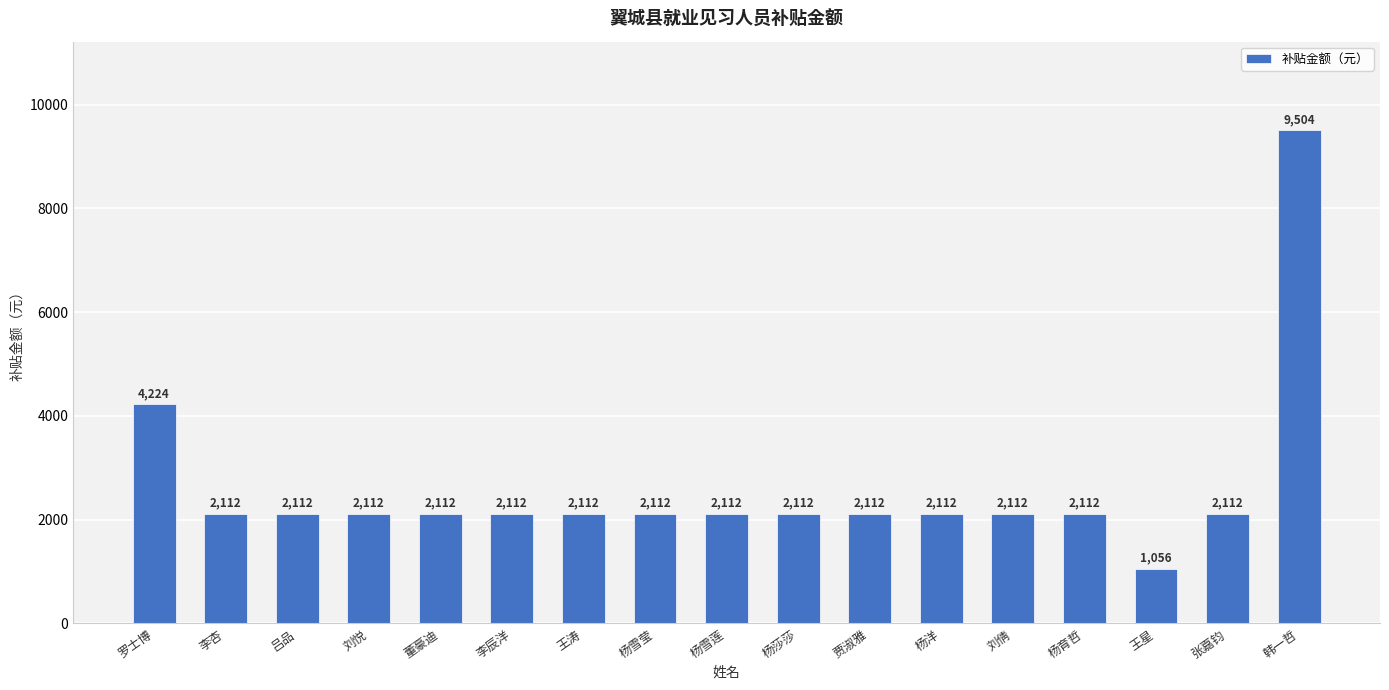

The value at 董豪迪 is 3771. True or false?

False